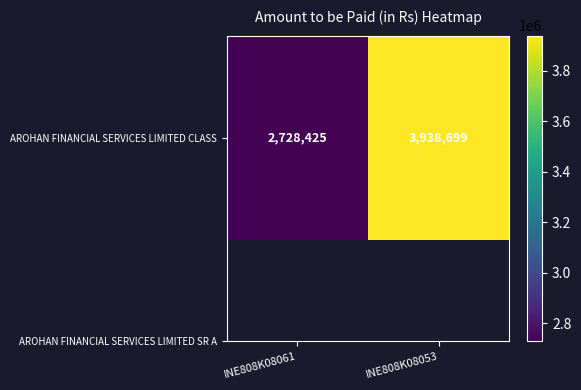

What is the minimum value shown in the chart?

2728425